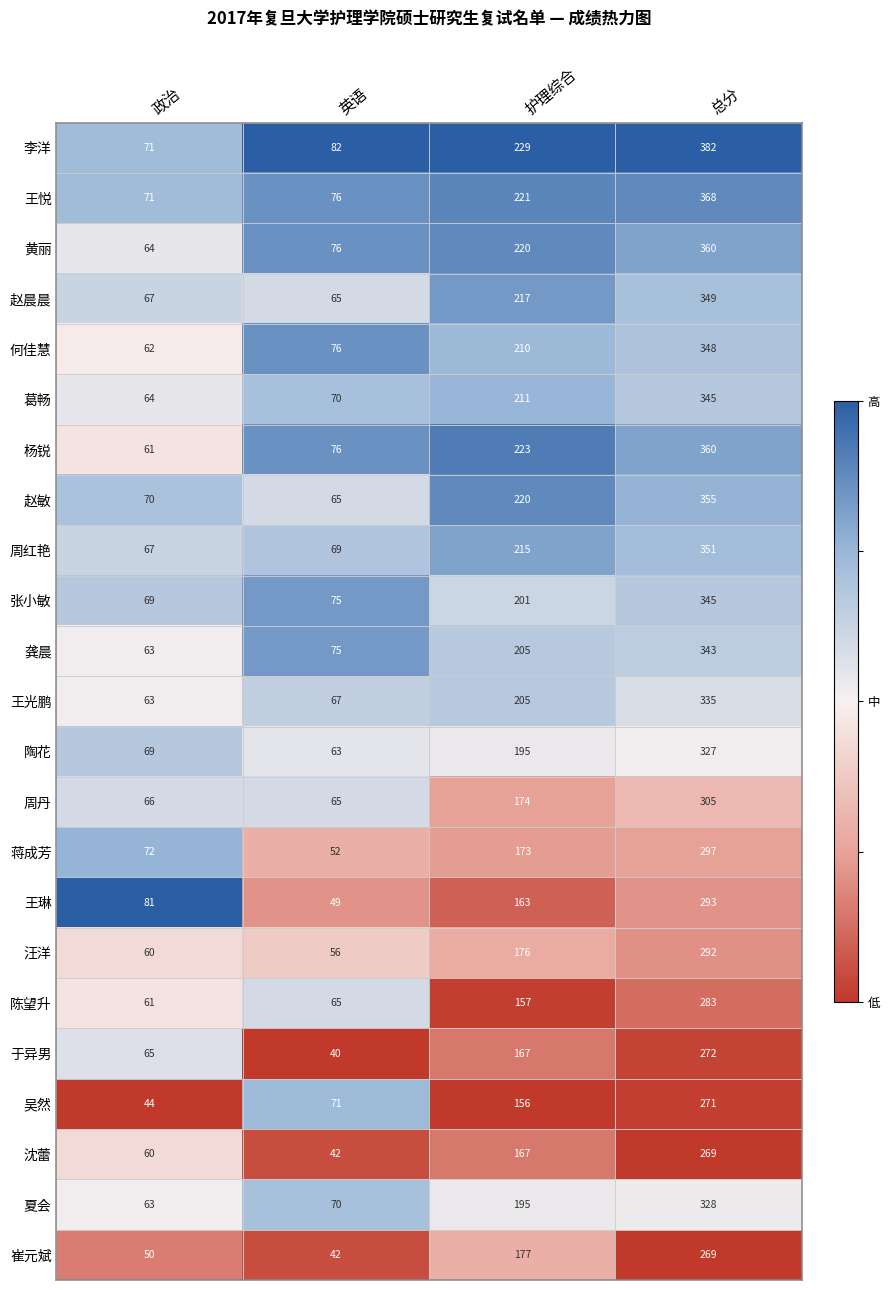

List the labels in order of 周红艳 value, smallest first.

政治, 英语, 护理综合, 总分